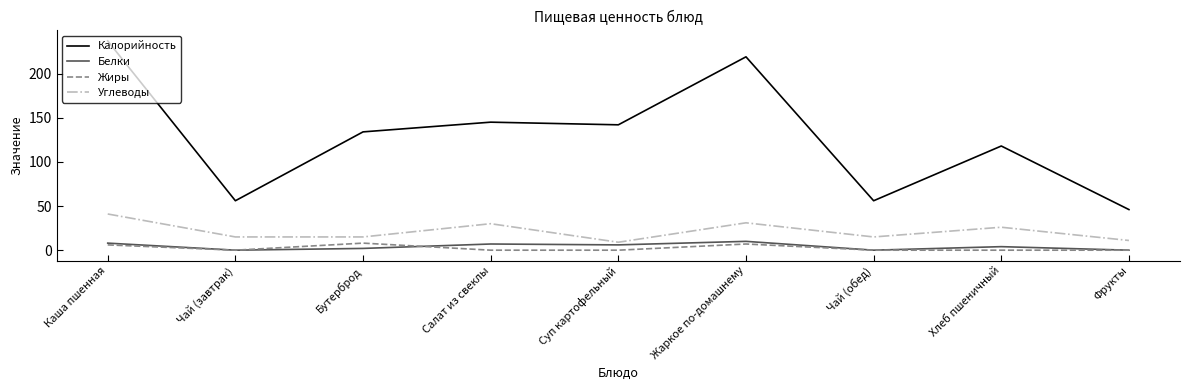

What is the difference between the Углеводы values at Суп картофельный and Бутерброд?

6